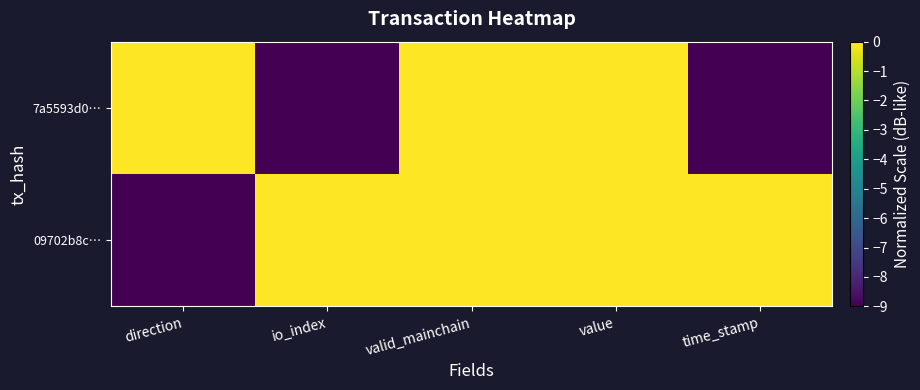

How many categories are shown in the chart?

5